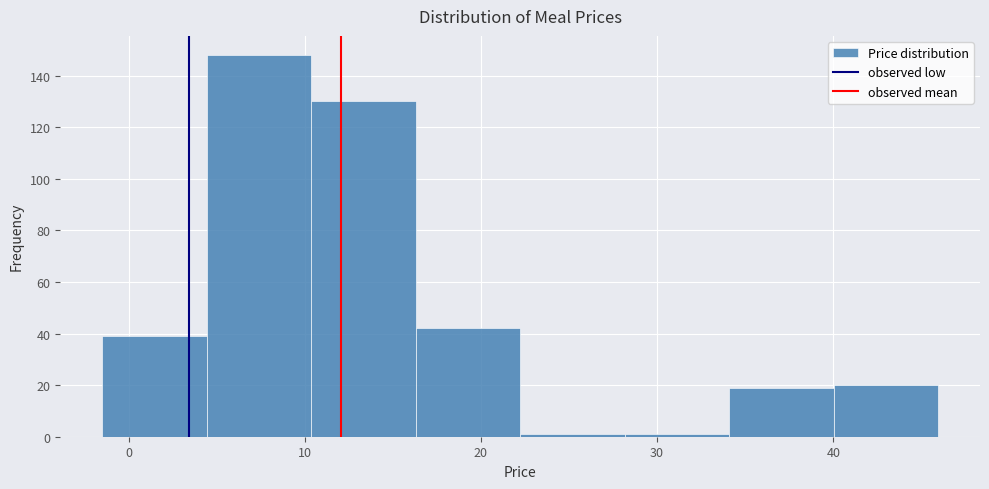

Reading left to right, list every bar in this chart as the range it spans on the x-axis followed by its height. Neither the bar edges nor the heights are printed on the chart, so give them approximately, as read against the axes.

-1 to 4: 40
4 to 10: 148
10 to 16: 130
16 to 22: 42
22 to 28: under 2
28 to 34: under 2
34 to 40: 20
40 to 46: 20